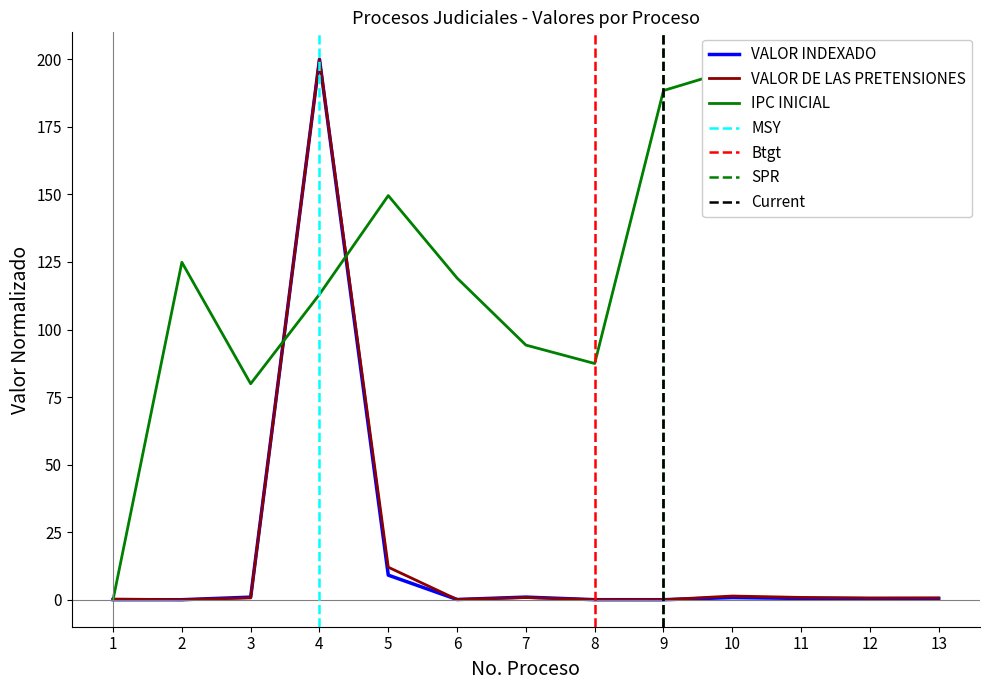

How many distinct data groups are displayed?

3